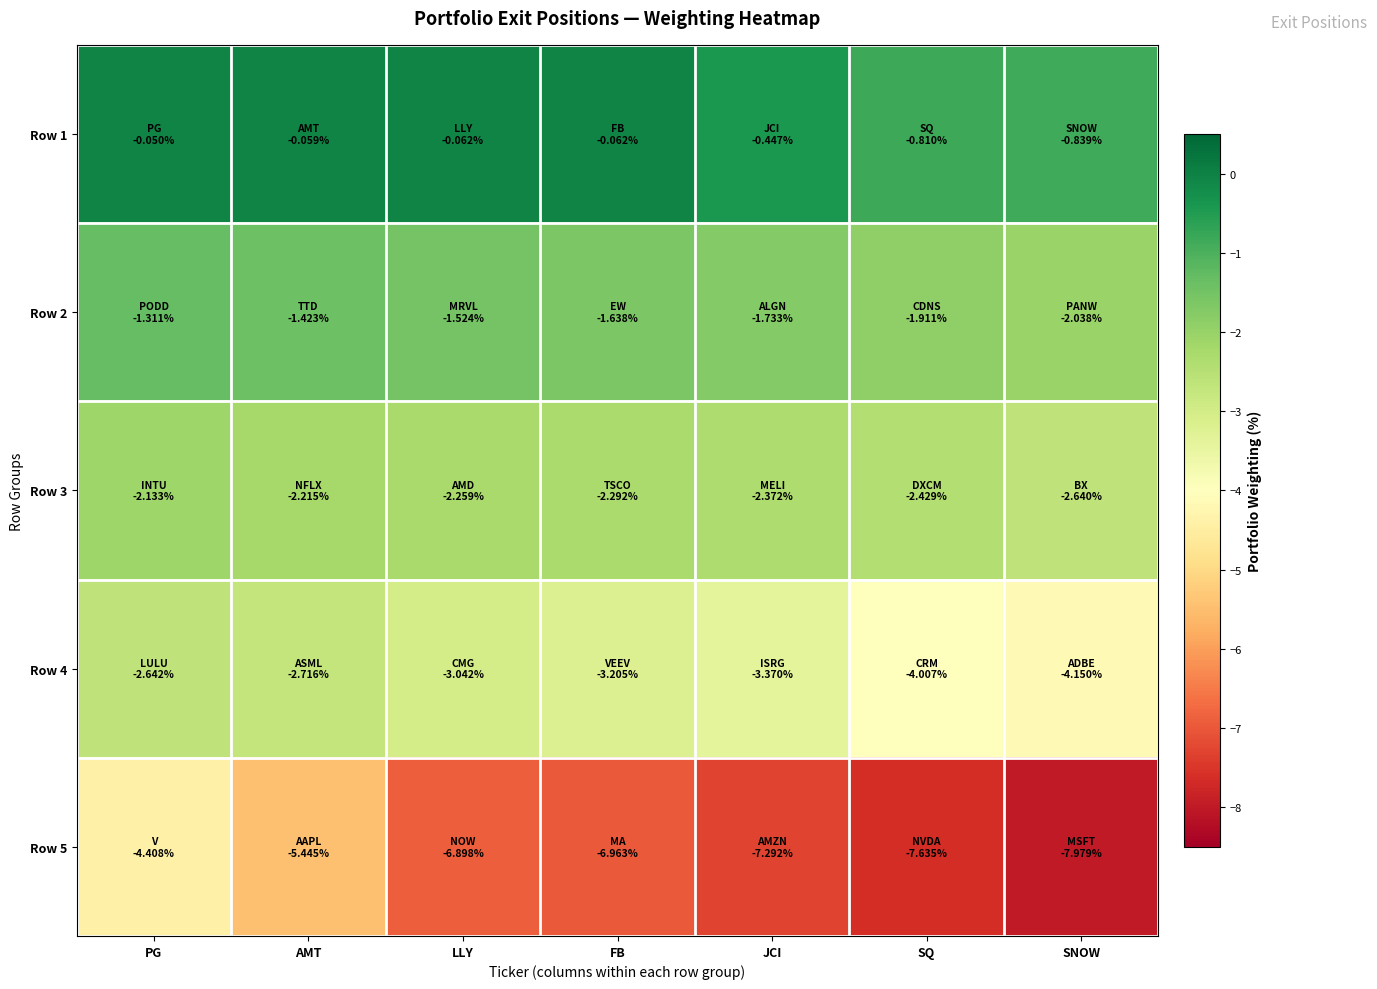

What is the difference between the highest and lowest values at JCI?

6.8